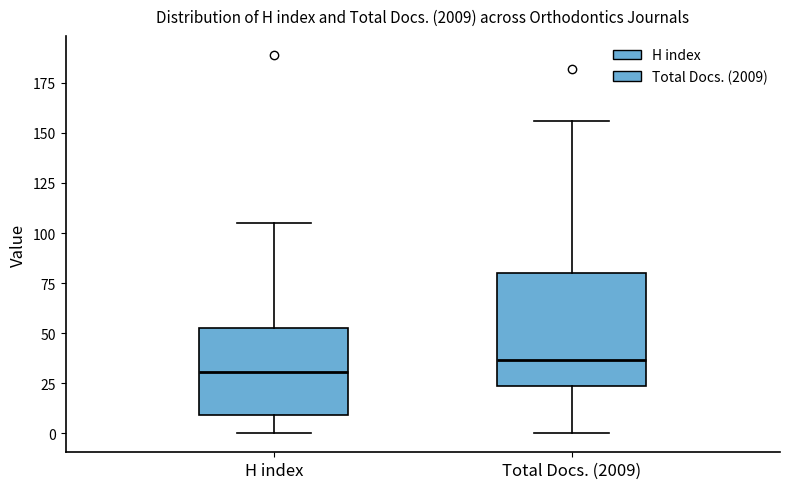

Which box is the tallest, from its lower edge to its upper edge?

Total Docs. (2009)